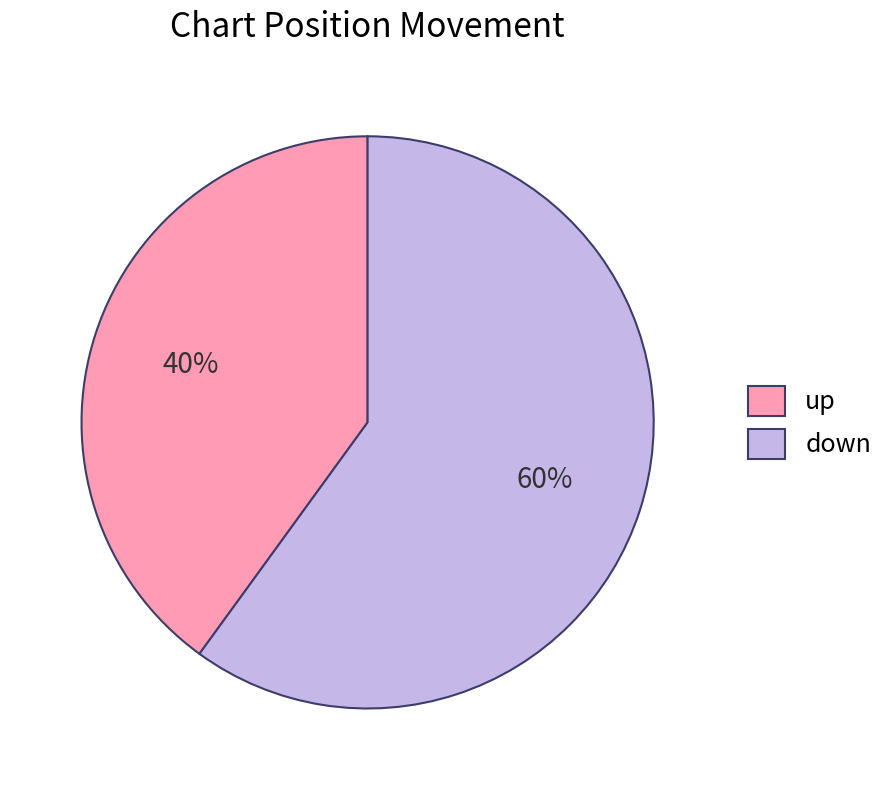

Does down represent more than half of the total?

Yes